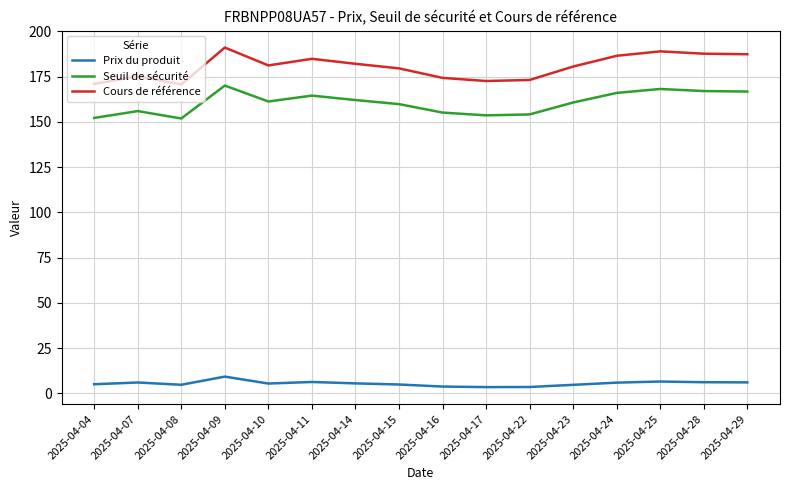

What is the difference between the highest and lowest values at 2025-04-29?

181.4